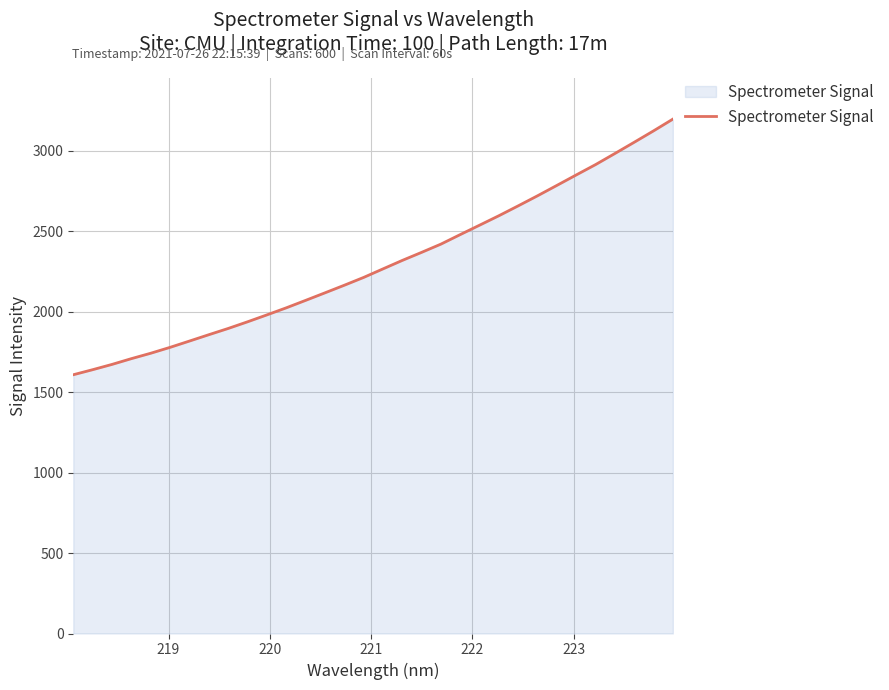

What is the maximum value shown in the chart?

3194.9